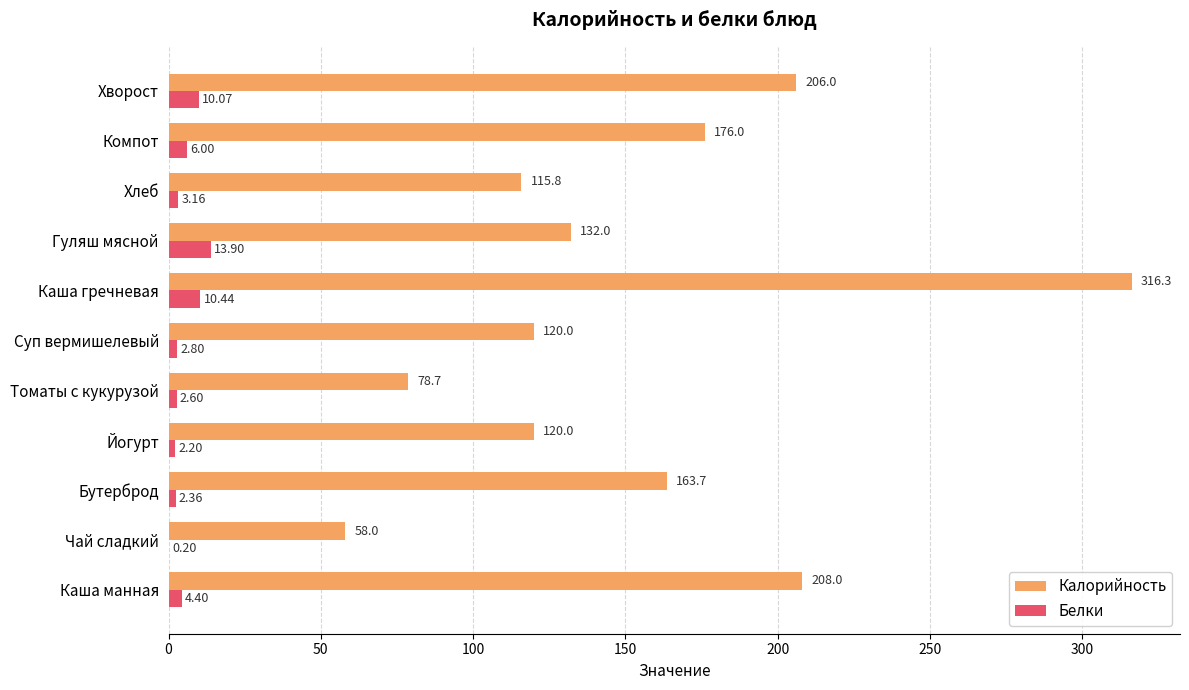

Which series changed the most between Хлеб and Компот?

Калорийность